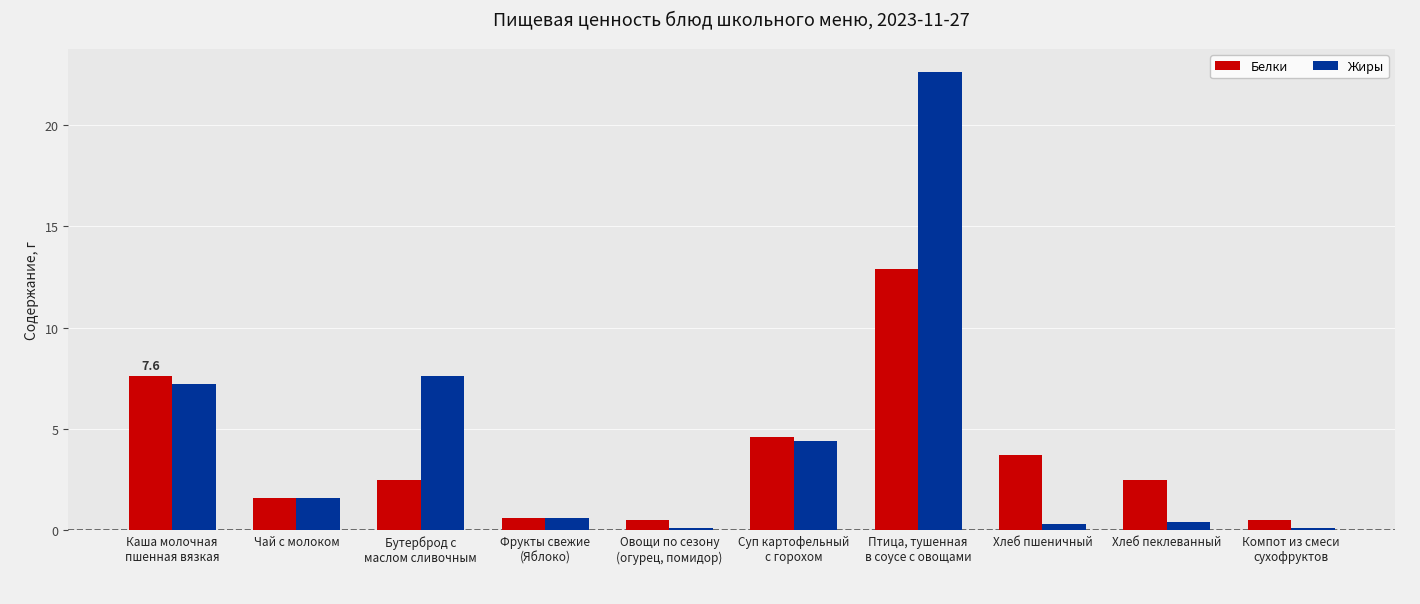

Which series has the largest range (max minus min)?

Жиры